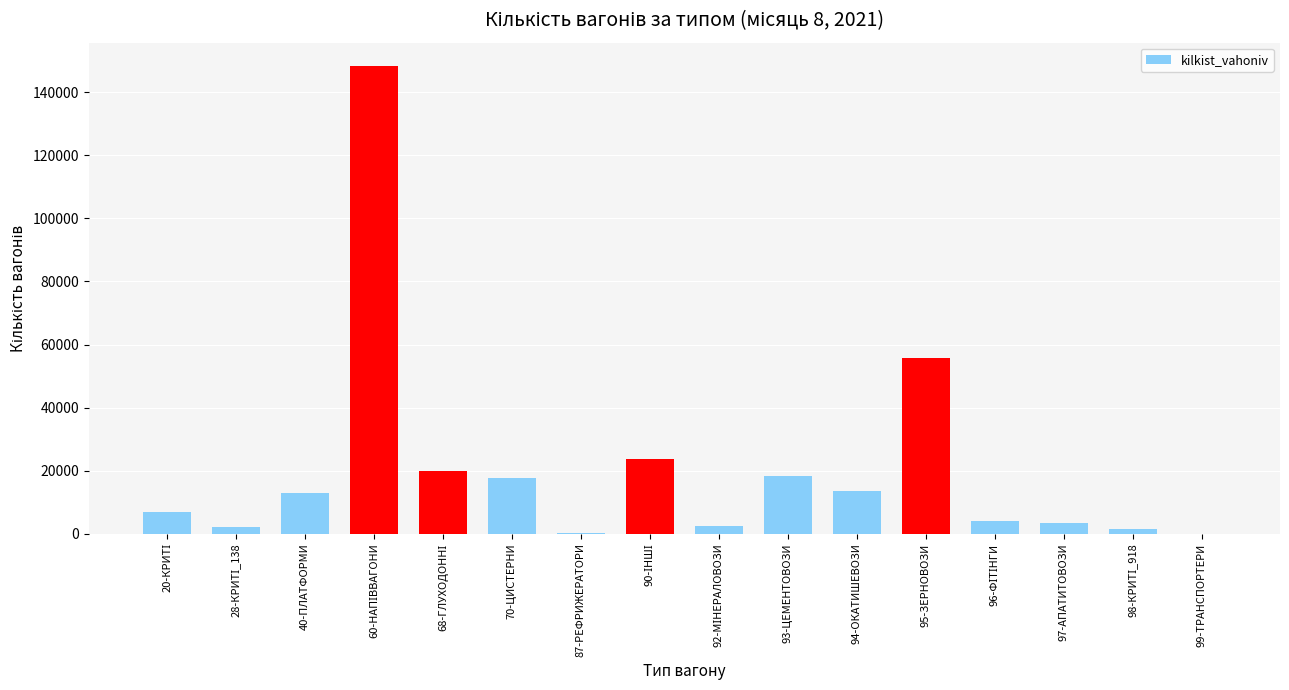

What is the maximum value shown in the chart?

148296